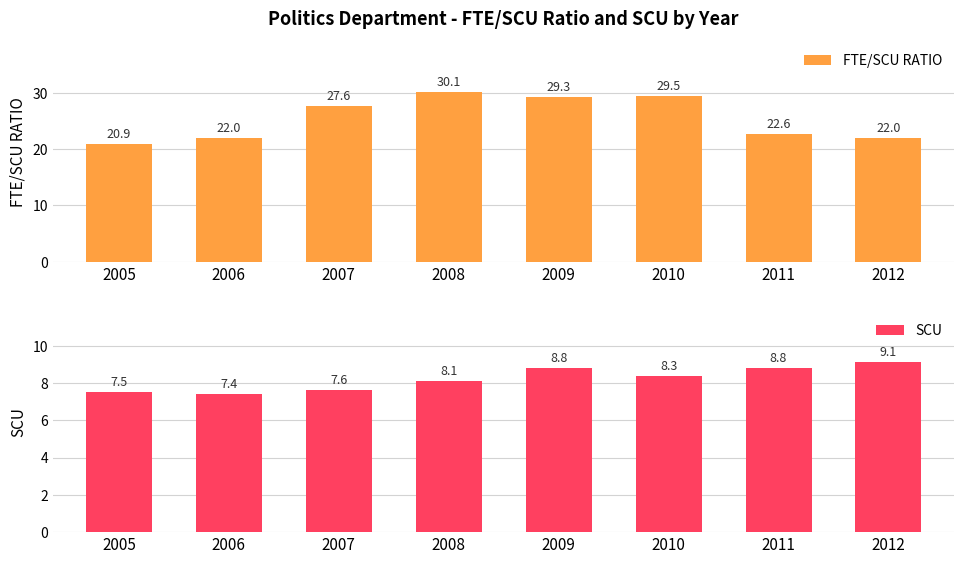

At which label does FTE/SCU RATIO reach its minimum?

2005